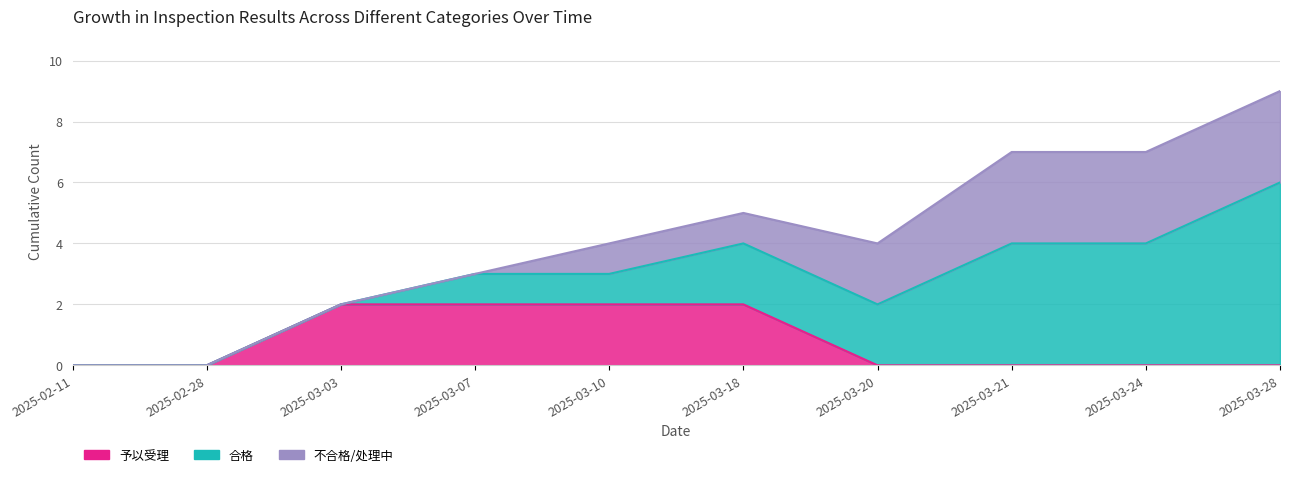

True or false: 合格 and 予以受理 intersect in this chart.

False